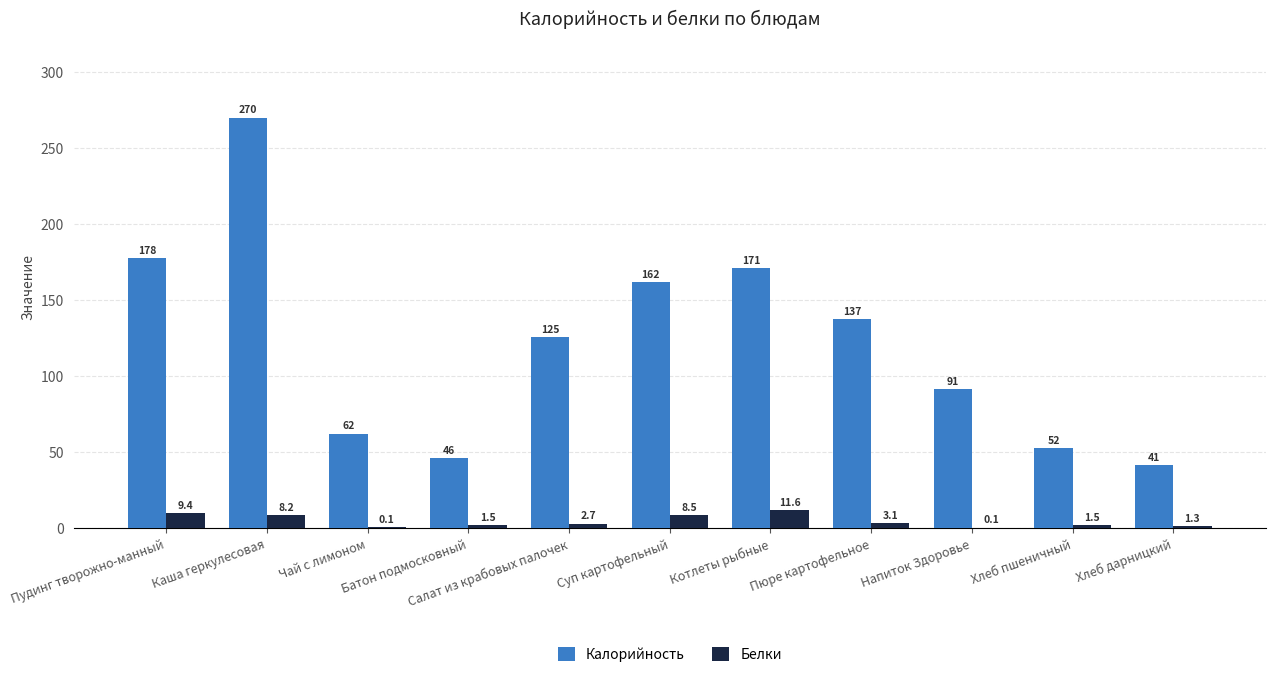

What is the approximate value of Белки at Котлеты рыбные?

11.6